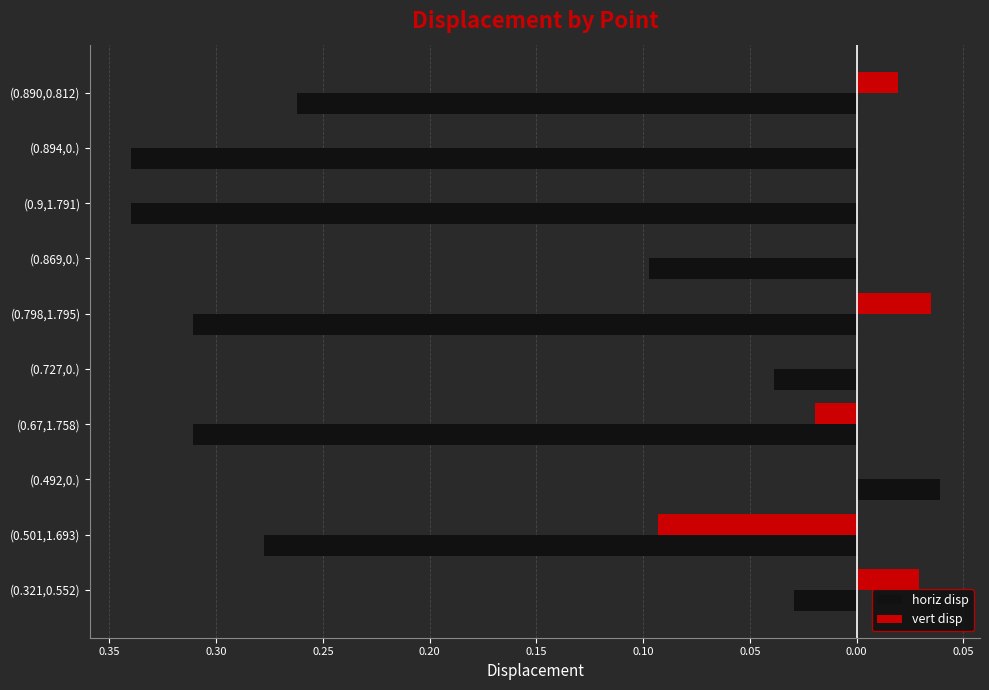

What are all the series names shown in the legend?

horiz disp, vert disp